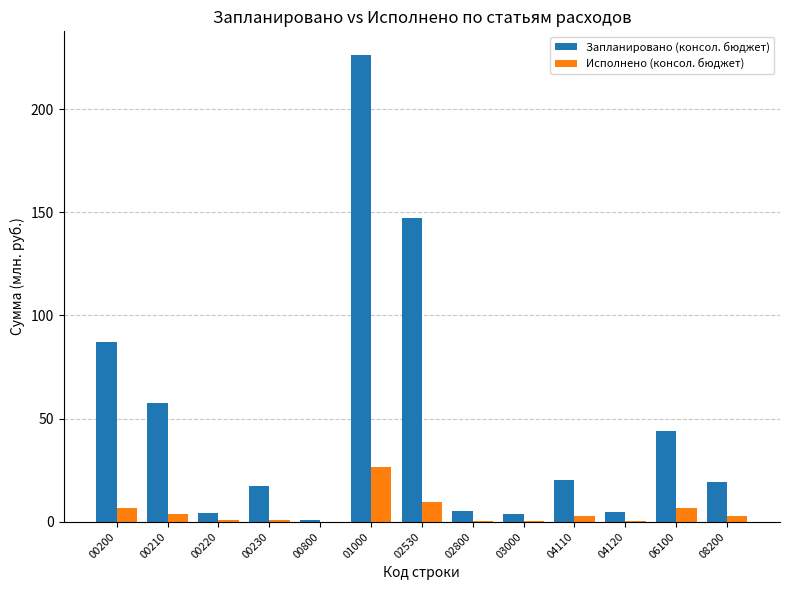

The Исполнено (консол. бюджет) series shows 9.4 at 02530. True or false?

True